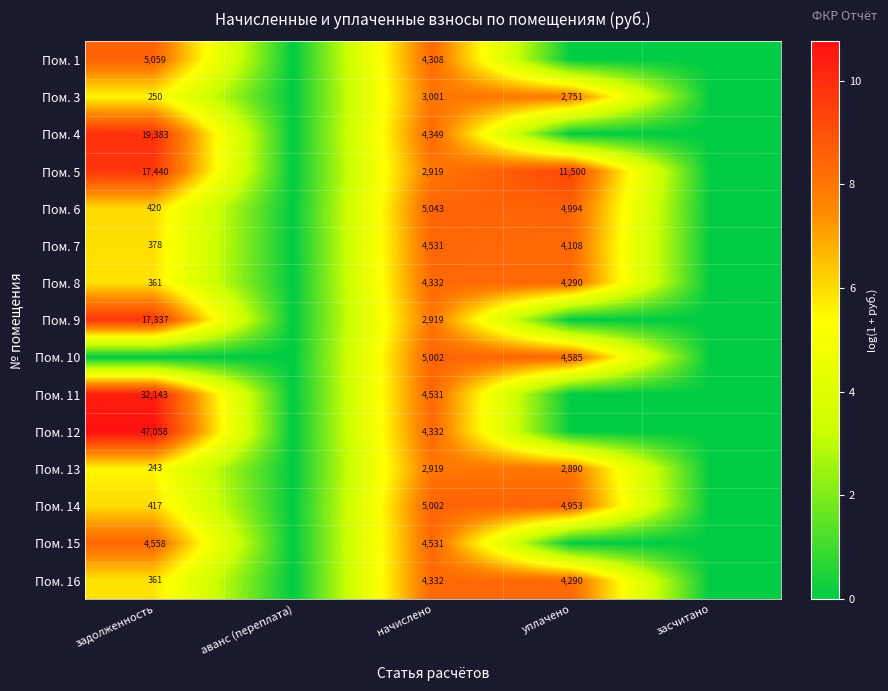

At which category is the sum across all series the highest?

начислено